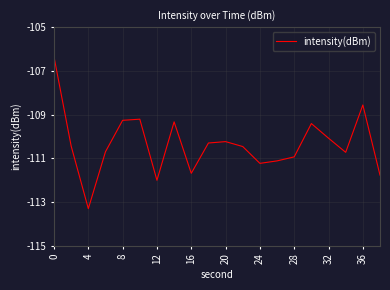

What is the difference between the maximum and minimum values?

6.9